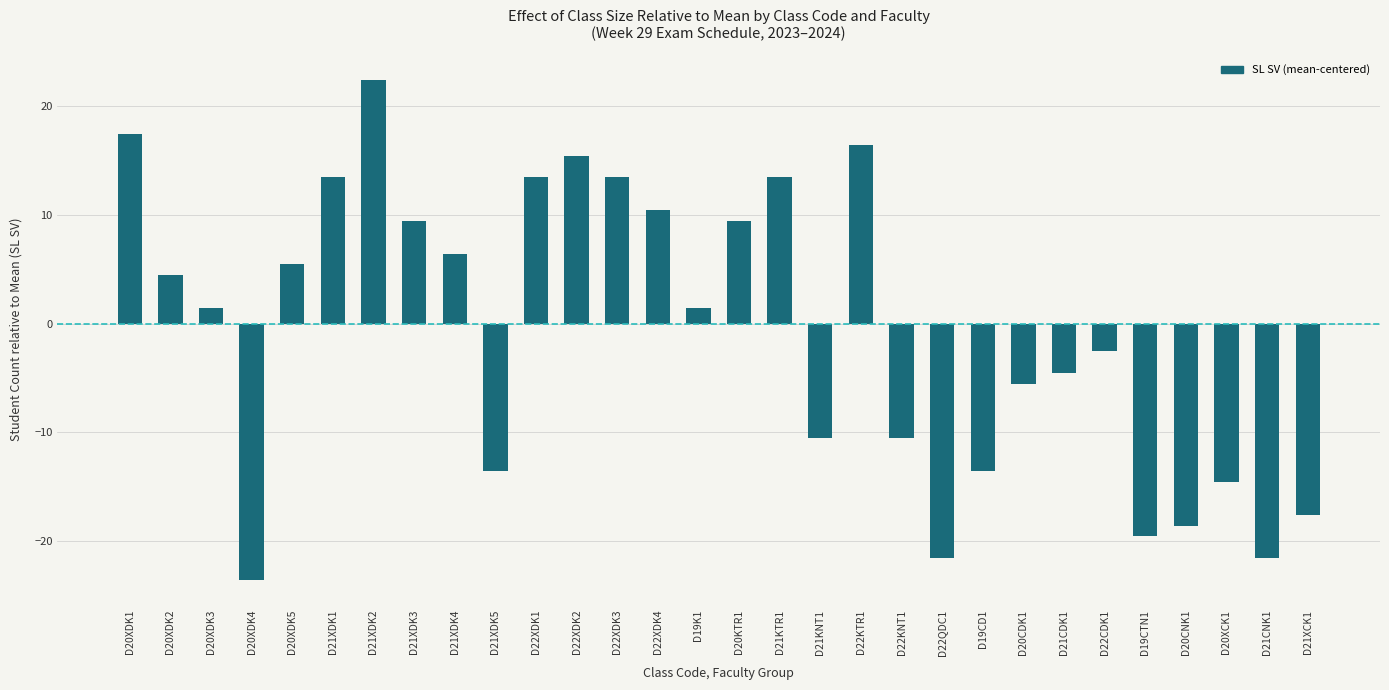

Reading left to right, extract all data points from this chart.

17.4	4.4	1.4	-23.6	5.4	13.4	22.4	9.4	6.4	-13.6	13.4	15.4	13.4	10.4	1.4	9.4	13.4	-10.6	16.4	-10.6	-21.6	-13.6	-5.6	-4.6	-2.6	-19.6	-18.6	-14.6	-21.6	-17.6